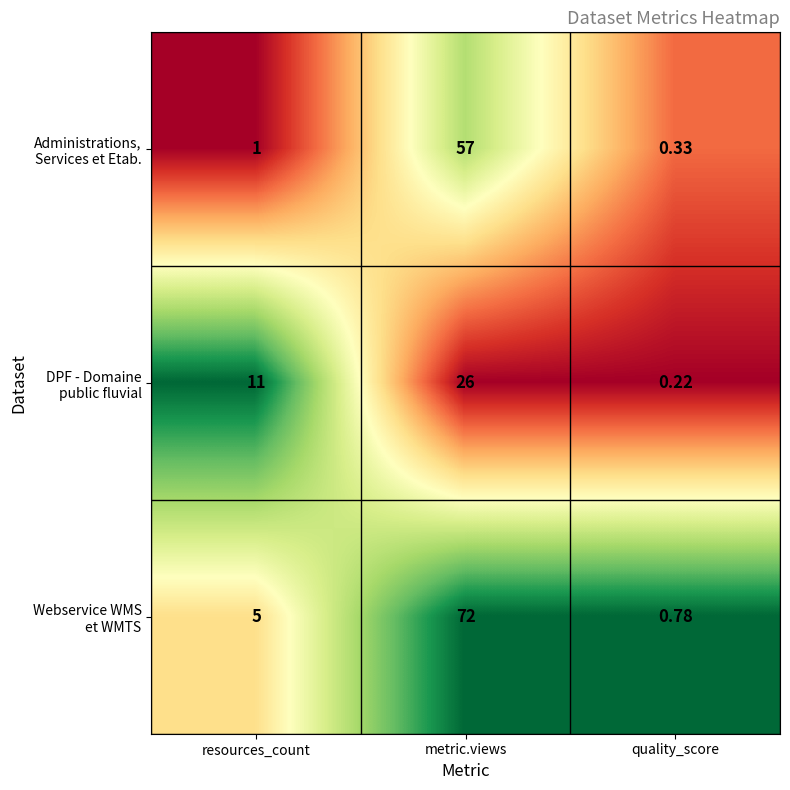

Which category has the highest value across all series?

metric.views